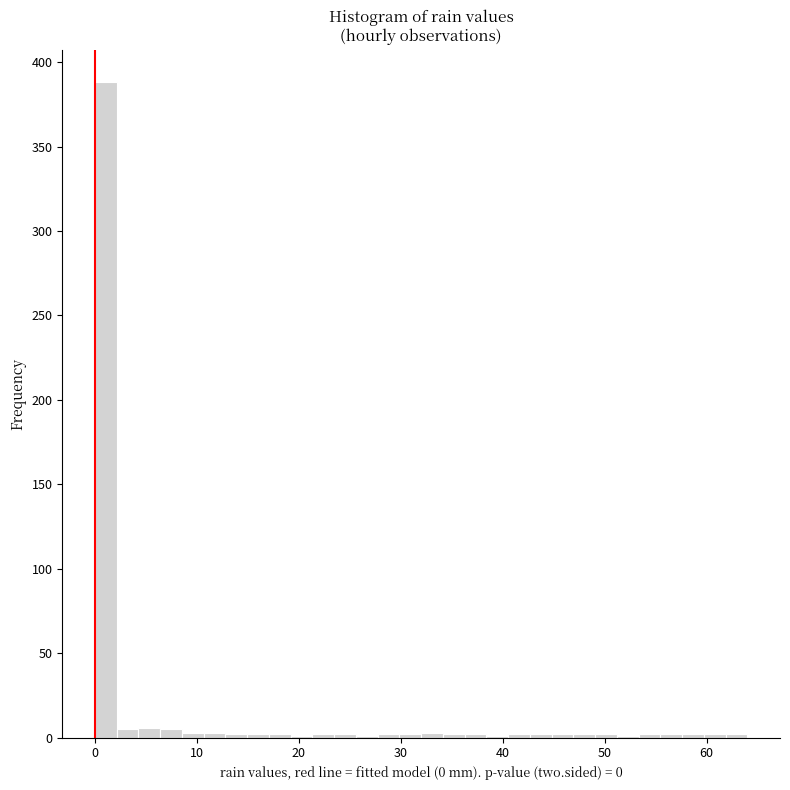

Around what value on the x-axis is the tallest bar? Give the approximate position of its centre, as read against the axis.

1